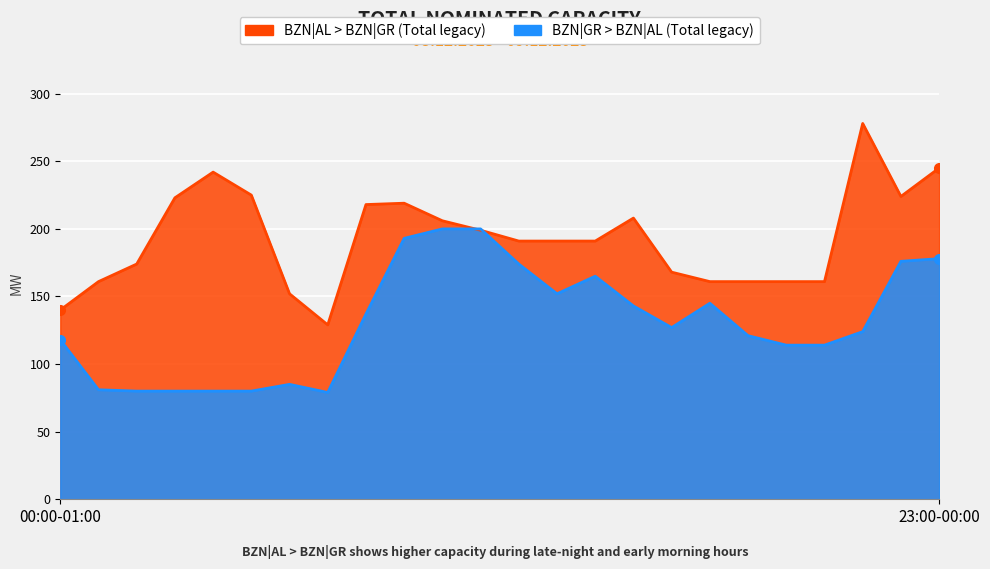

What is the label of the 10th point from the right?

14:00-15:00